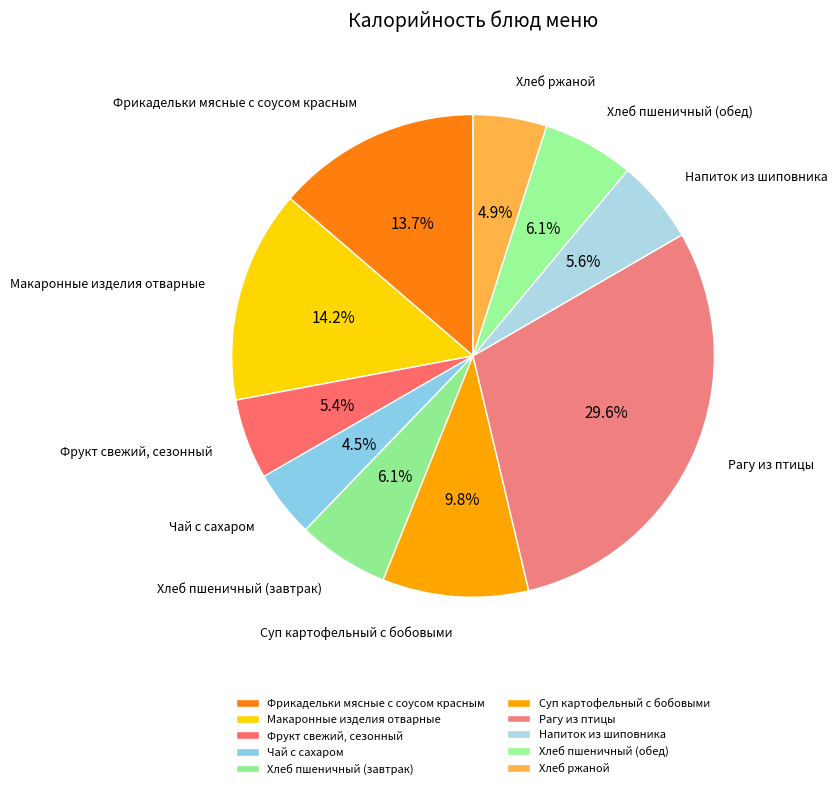

How many segments does this pie chart have?

10